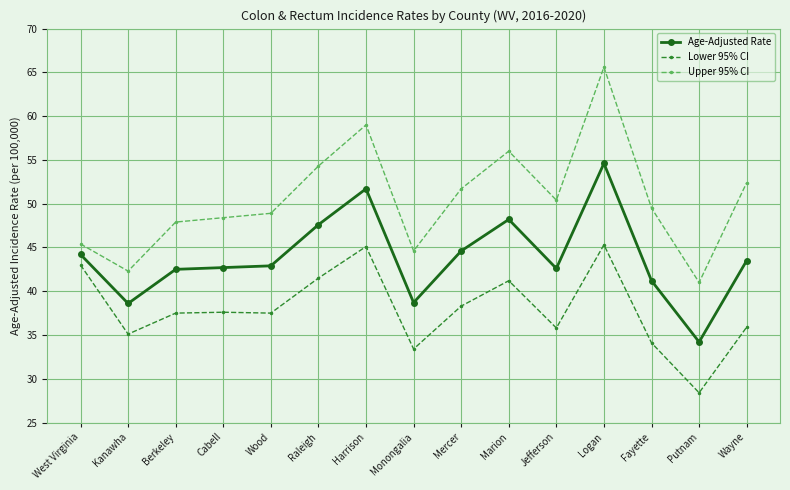

What is the value of the Age-Adjusted Rate point at the 15th from the left?

43.5